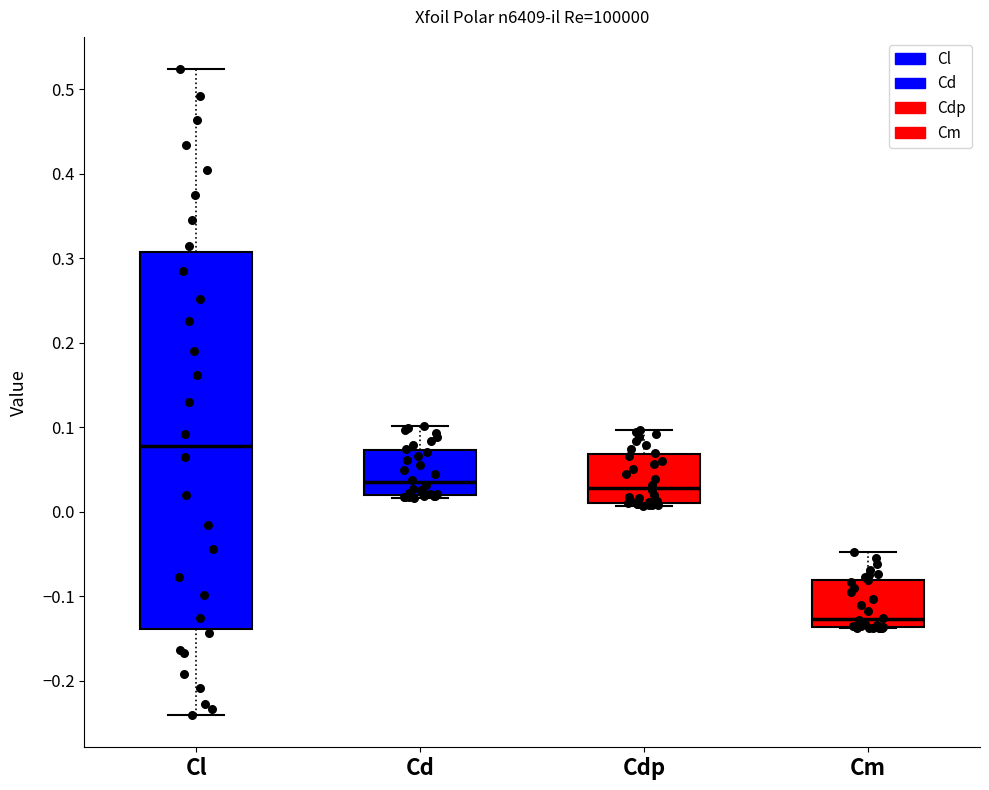

Reading left to right, read every box against the y-axis: the position of its median line, the range the box covers, and the ends of its whiskers. The values are not printed on the chart, so give them approximately, as read against the axis.

Cl: median 0.08, box -0.14 to 0.31, whiskers -0.24 to 0.52
Cd: median 0.03, box 0.02 to 0.07, whiskers 0.02 (just below the box's lower edge) to 0.10
Cdp: median 0.03, box 0.01 to 0.07, whiskers 0.01 (just below the box's lower edge) to 0.10
Cm: median -0.13, box -0.14 to -0.08, whiskers -0.14 to -0.05